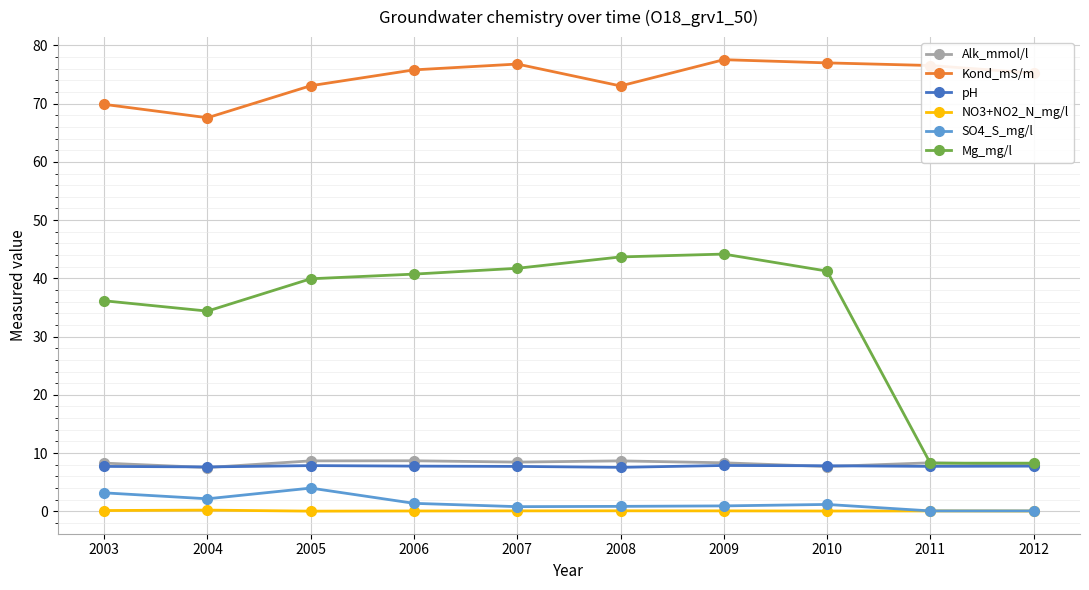

What is the total value across all series at 2011?

101.0